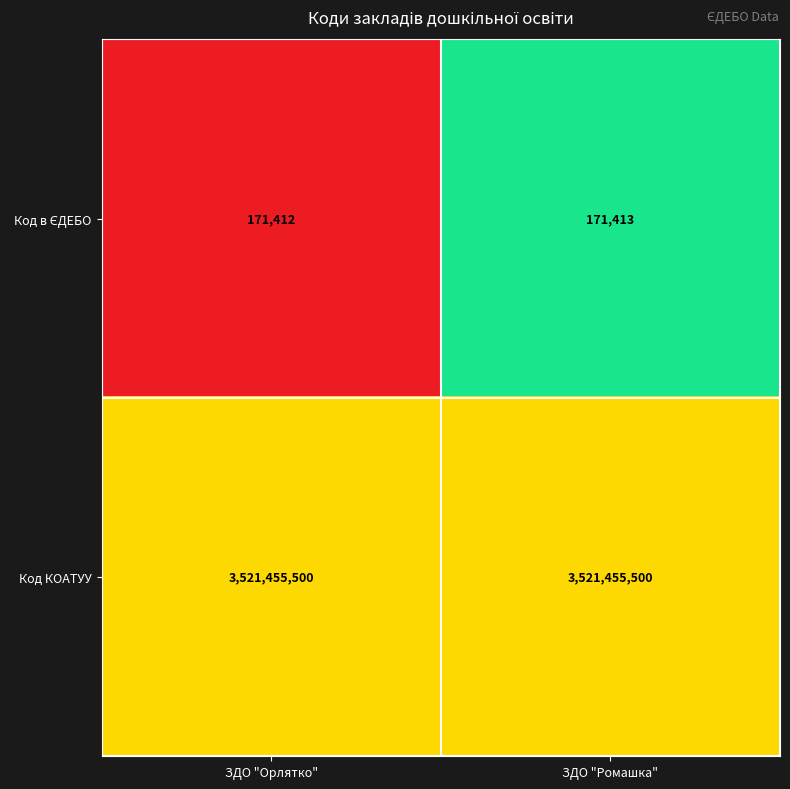

What is the total value across all series at ЗДО "Орлятко"?

3521626912